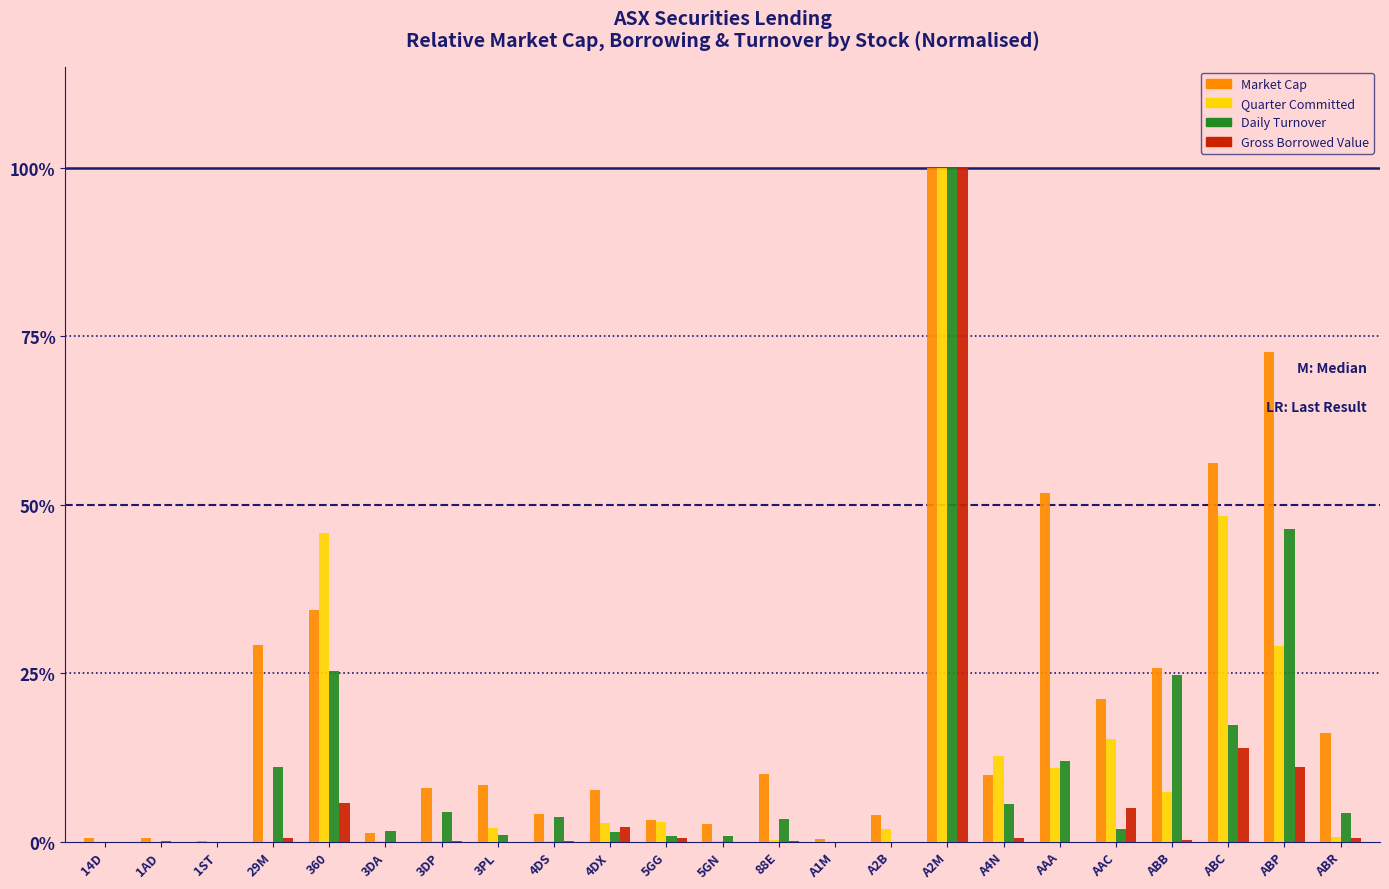

Which category has the highest value in the Daily Turnover series?

A2M